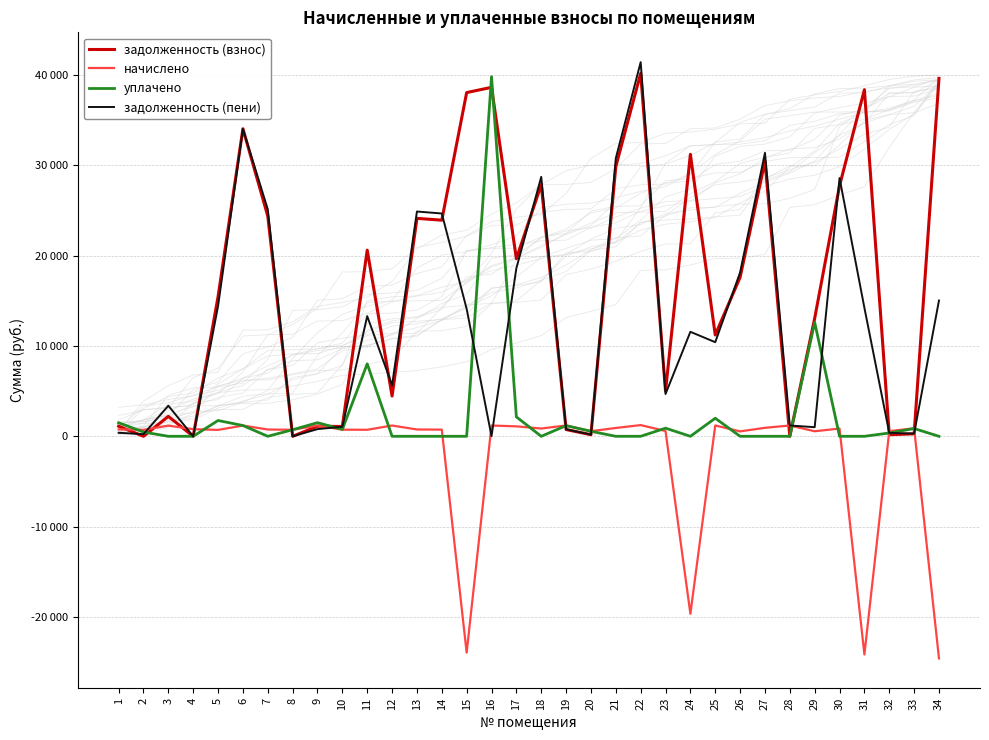

What is the difference between the second highest and minimum values in the задолженность (взнос) series?

39612.1